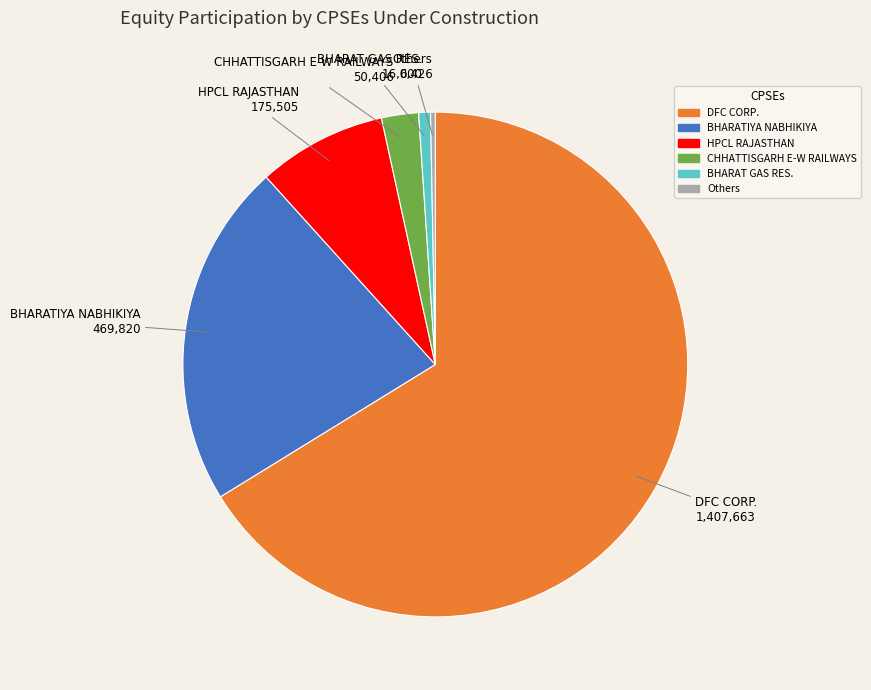

Which slice is the largest?

DFC CORP.